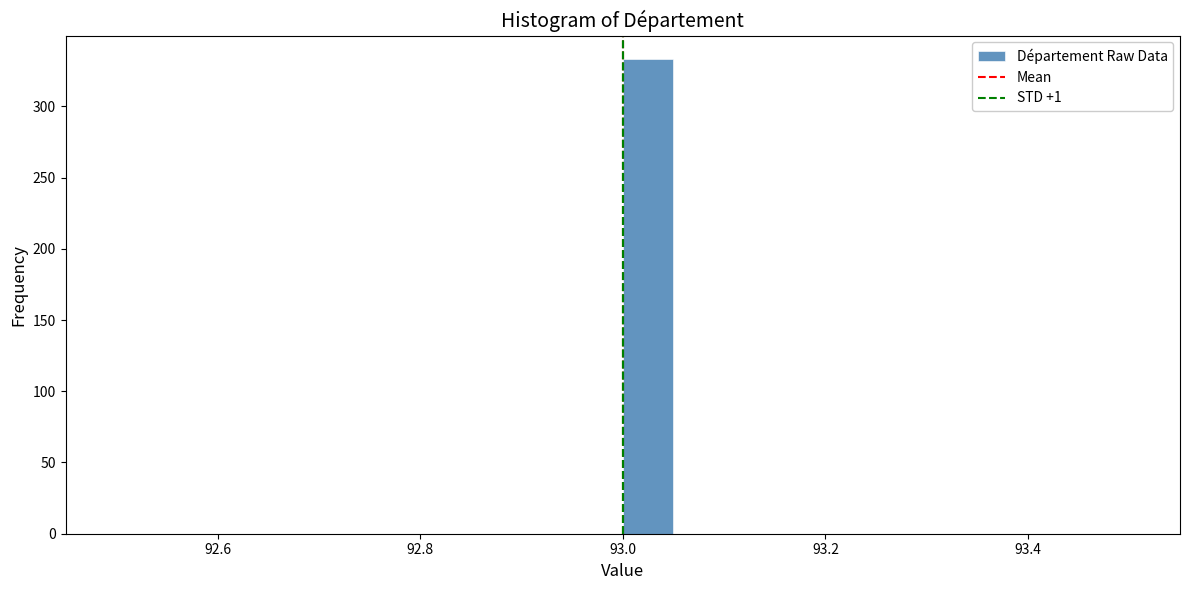

Read against the x-axis, roughly where is the centre of the tallest bar?

93.02